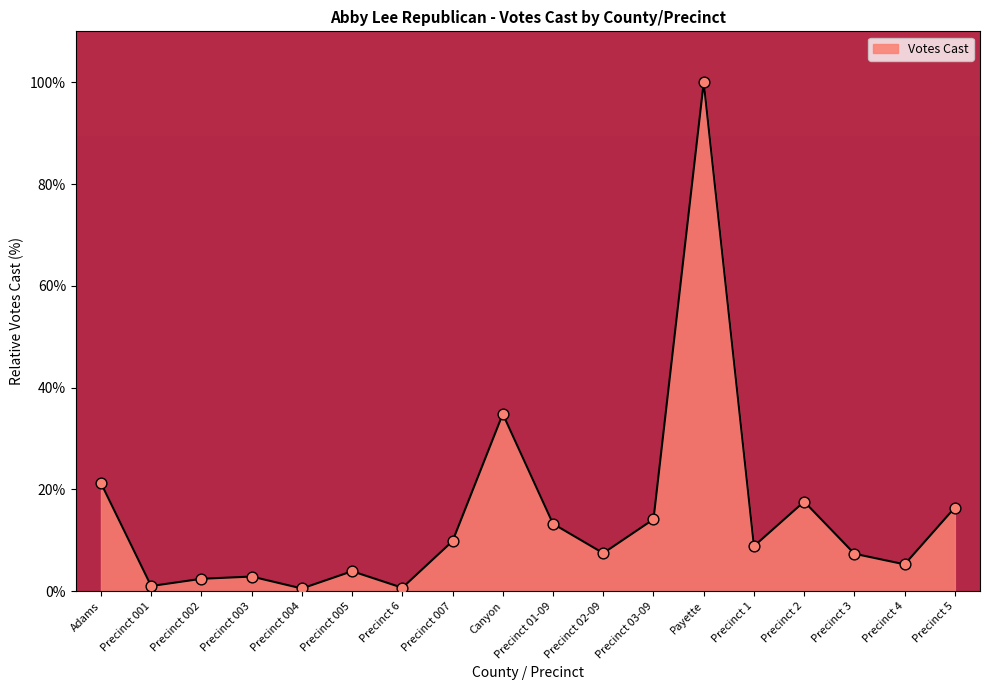

What is the change in value from Precinct 2 to Precinct 5?

-1.2